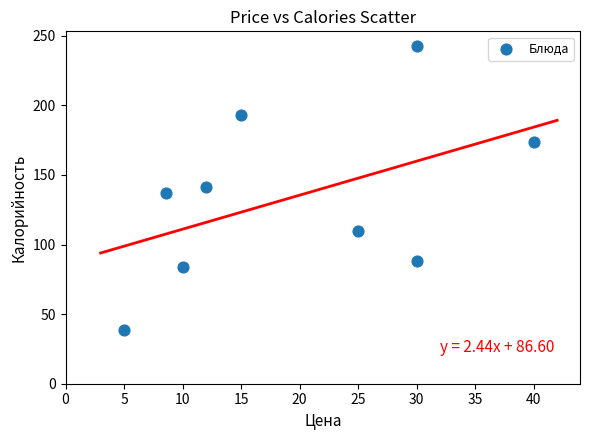

What is the average Y value?

134.3